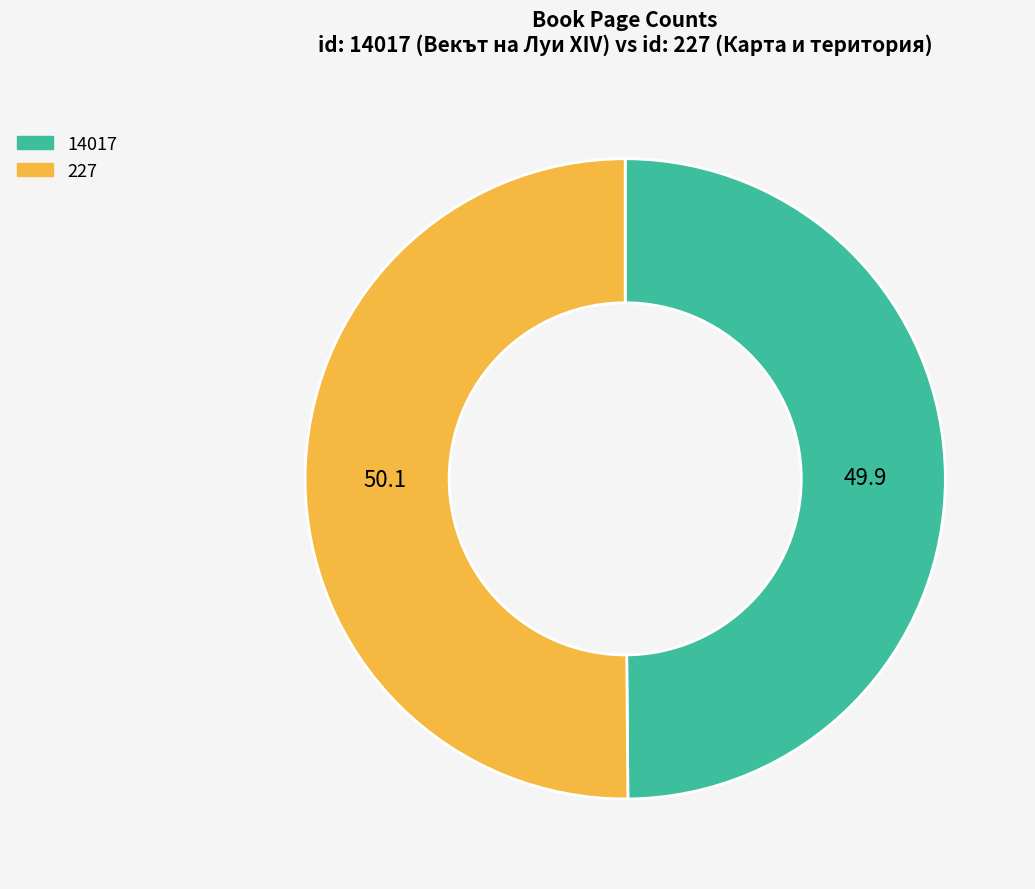

Approximately how many times larger is the value at 227 compared to 14017?

1.0